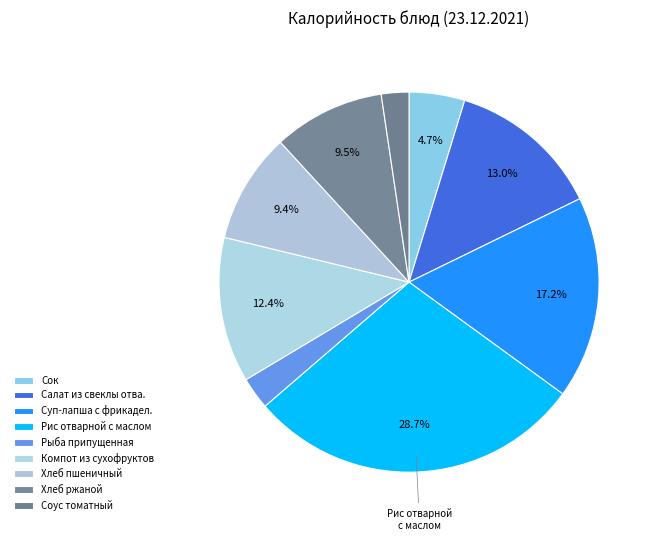

The Сок slice represents 5% of the pie. True or false?

True